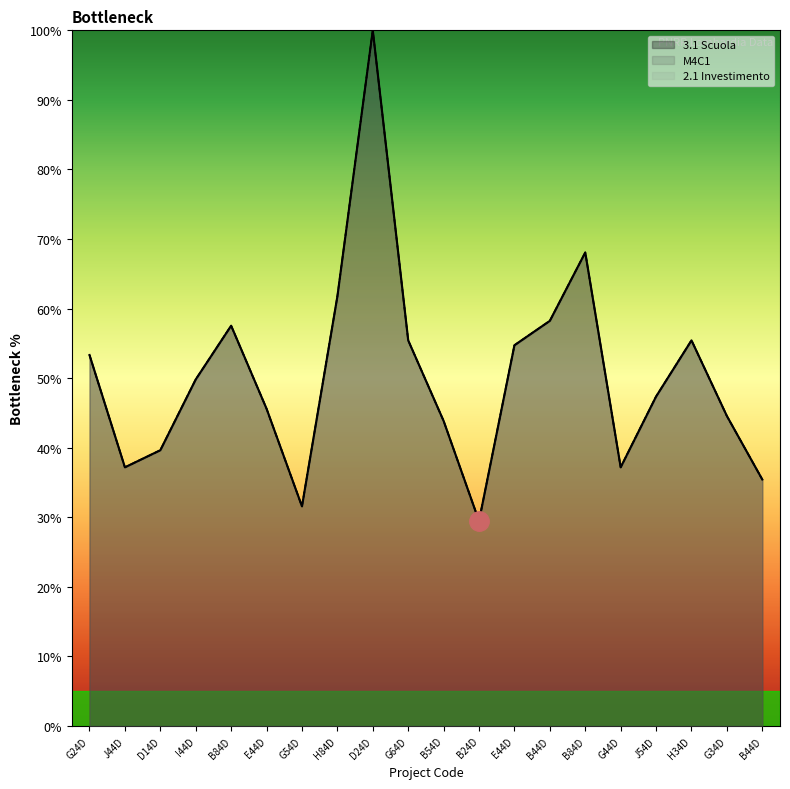

Where does the 3.1 Scuola series first go above 49?

G24D